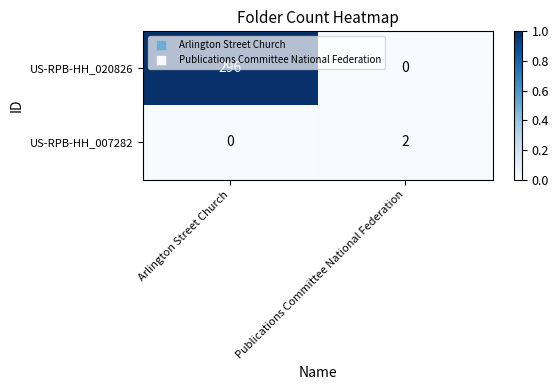

The US-RPB-HH_007282 series shows 3 at Publications Committee National Federation. True or false?

False